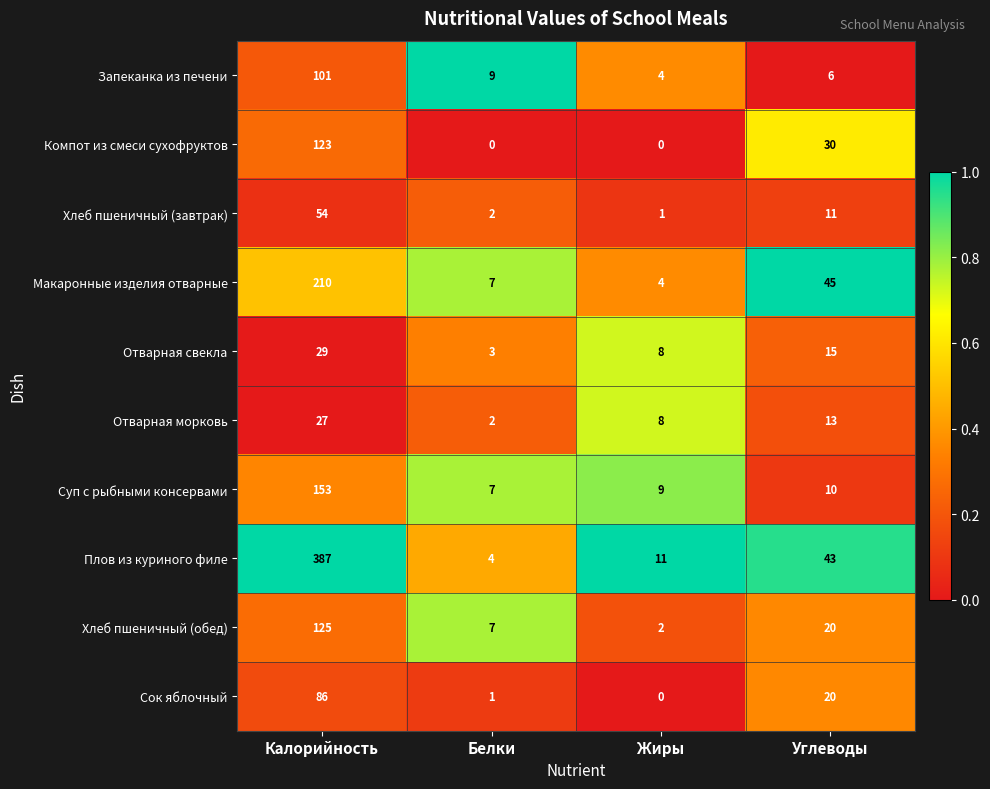

At which category is the sum across all series the highest?

Калорийность